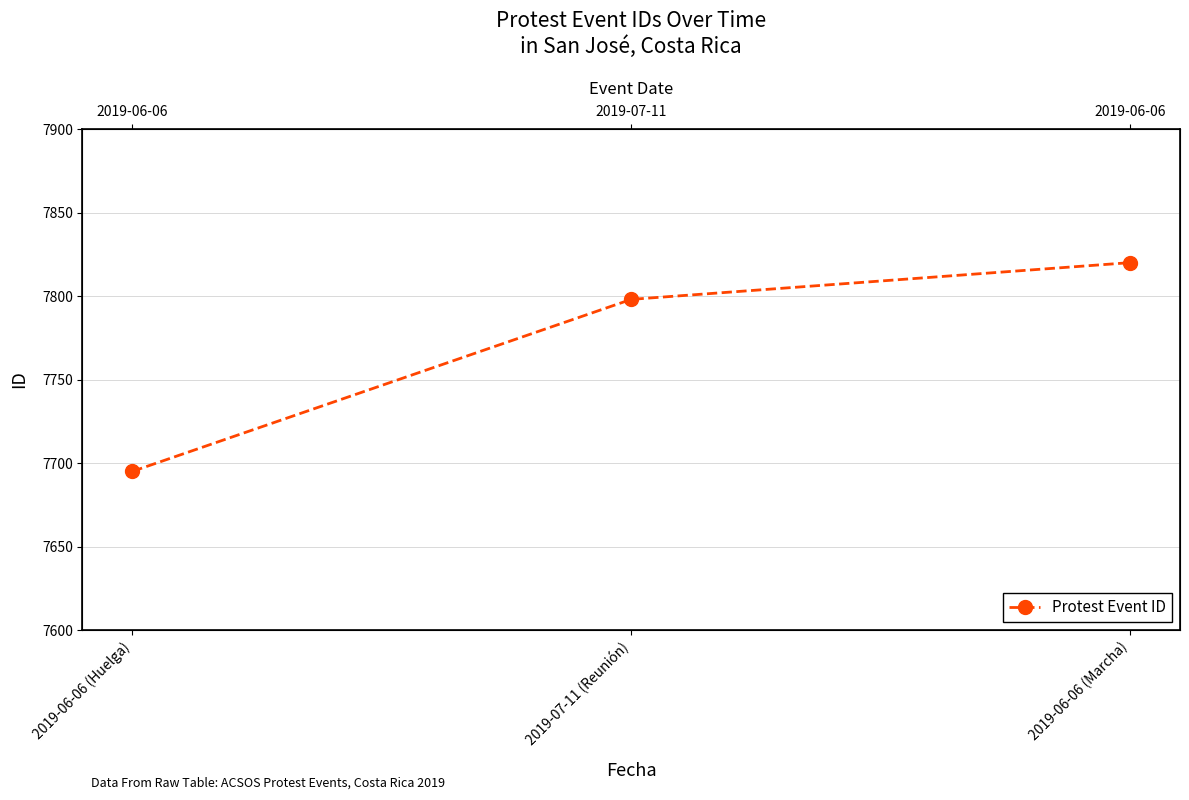

What is the average value?

7771